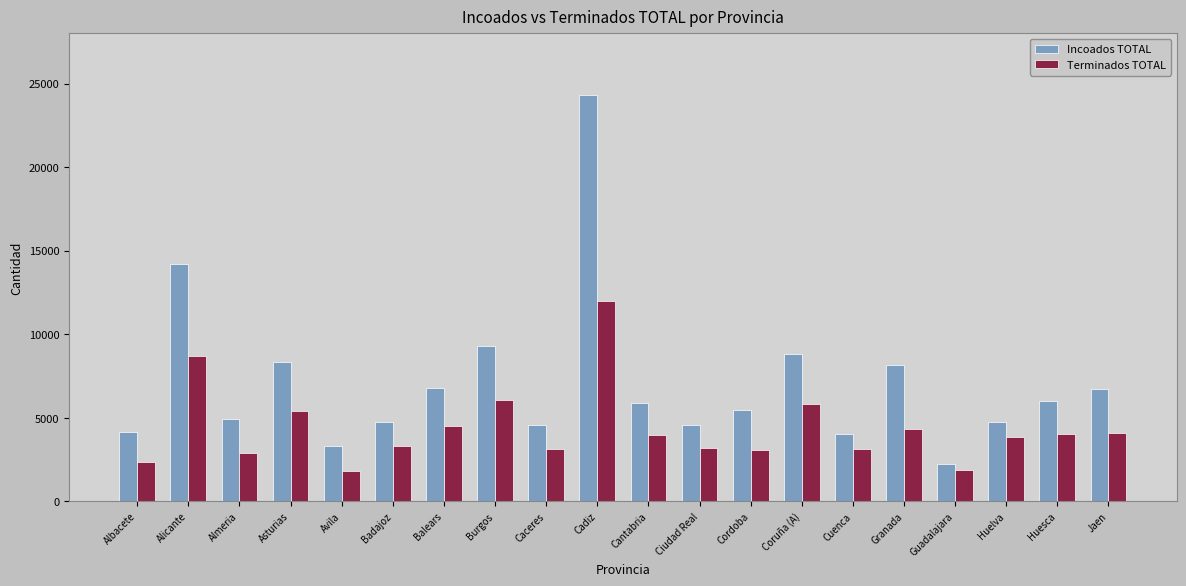

The Incoados TOTAL series shows 11806 at Coruña (A). True or false?

False